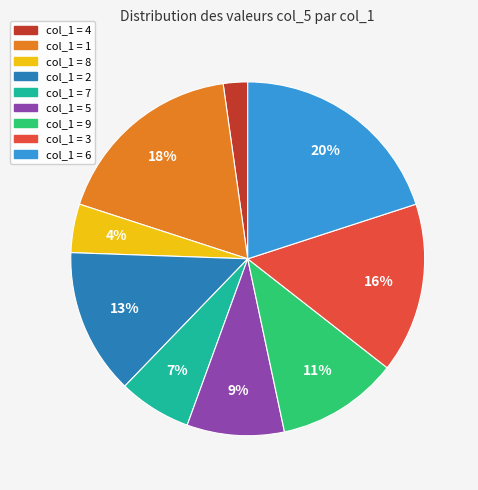

What is the largest slice in the pie chart?

col_1 = 6